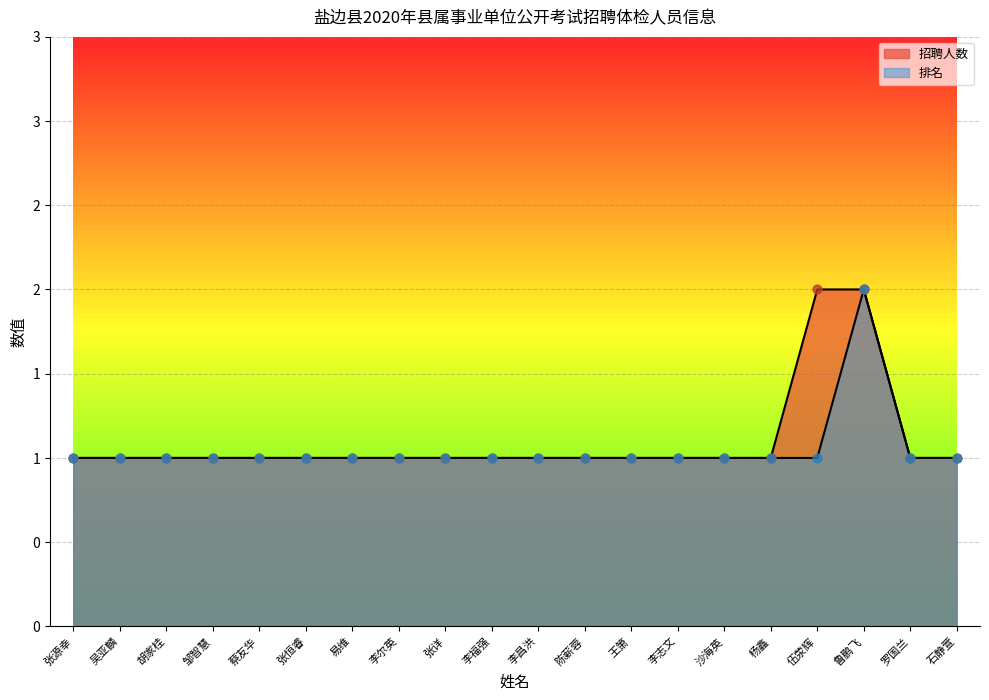

What are all the series names shown in the legend?

招聘人数, 排名